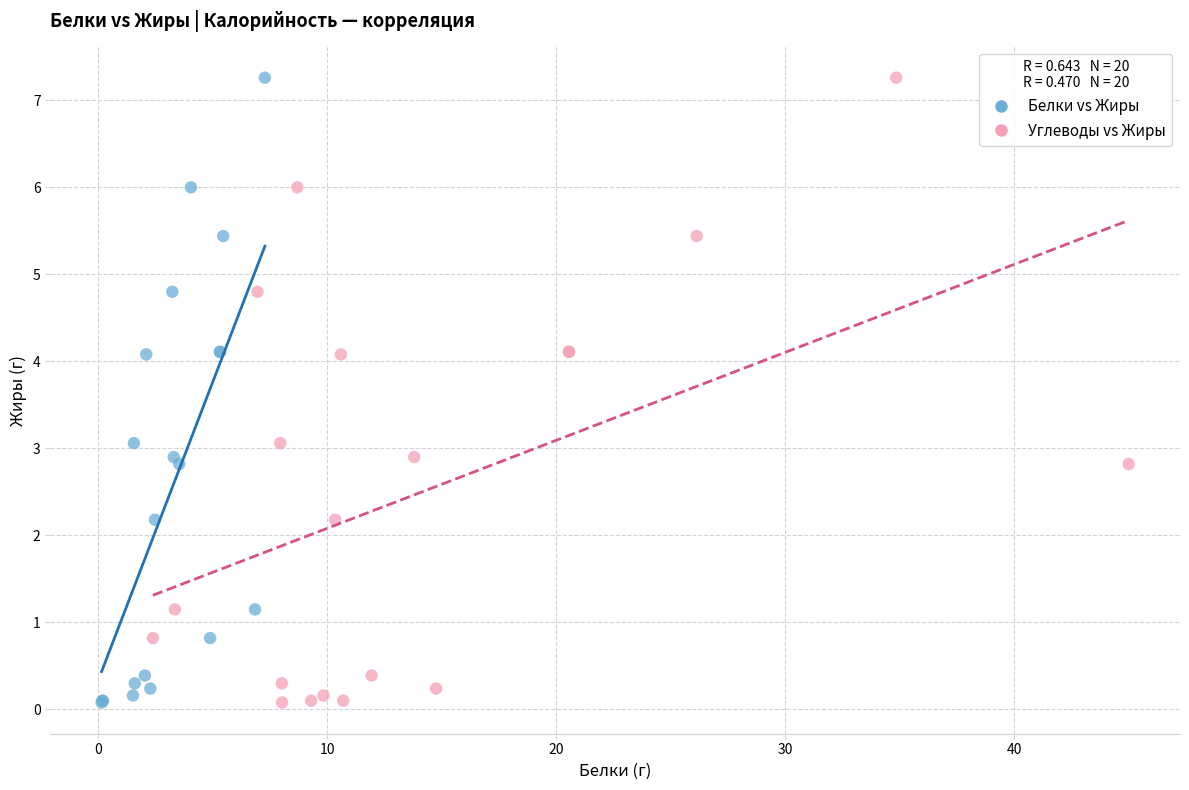

What are all the series names shown in the legend?

Белки vs Жиры, Углеводы vs Жиры